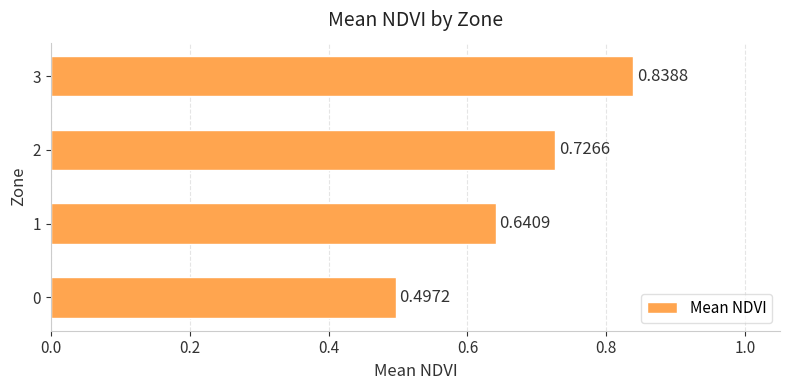

What is the difference between the maximum and minimum values?

0.3